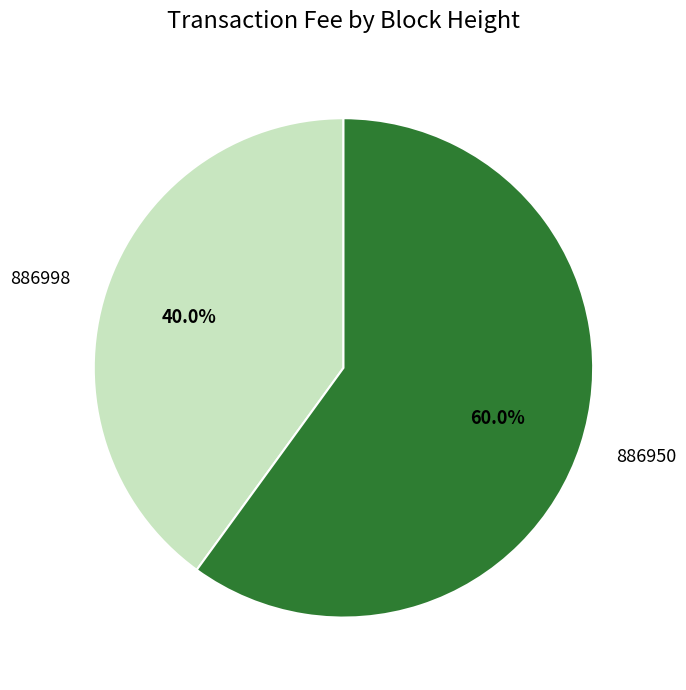

To the nearest percent, what portion does 886998 represent?

40%